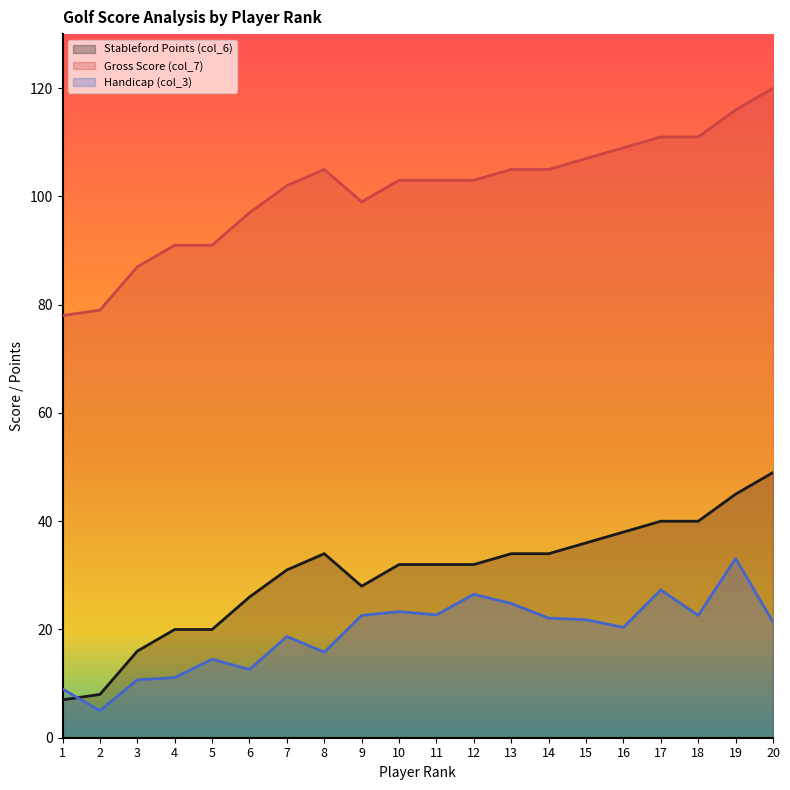

What is the total value across all series at 8?

154.8